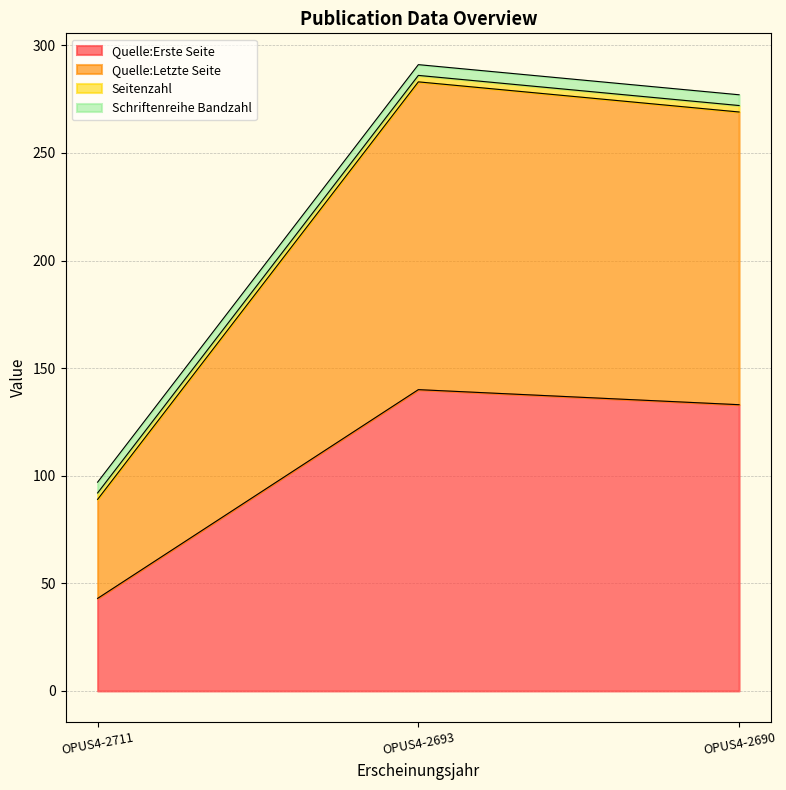

At which label is Quelle:Erste Seite closest to 91?

OPUS4-2690